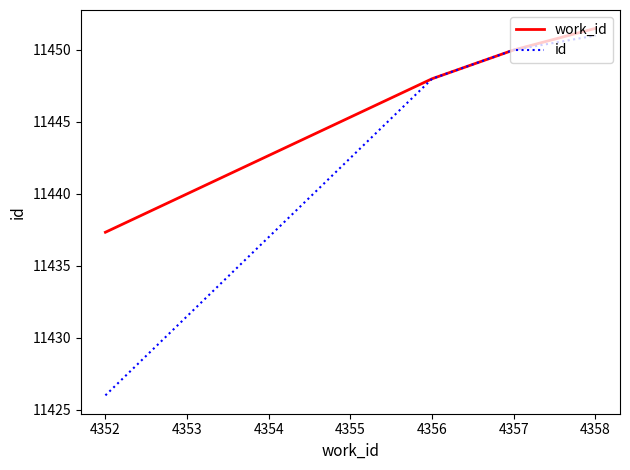

Count the number of categories in the chart.

4